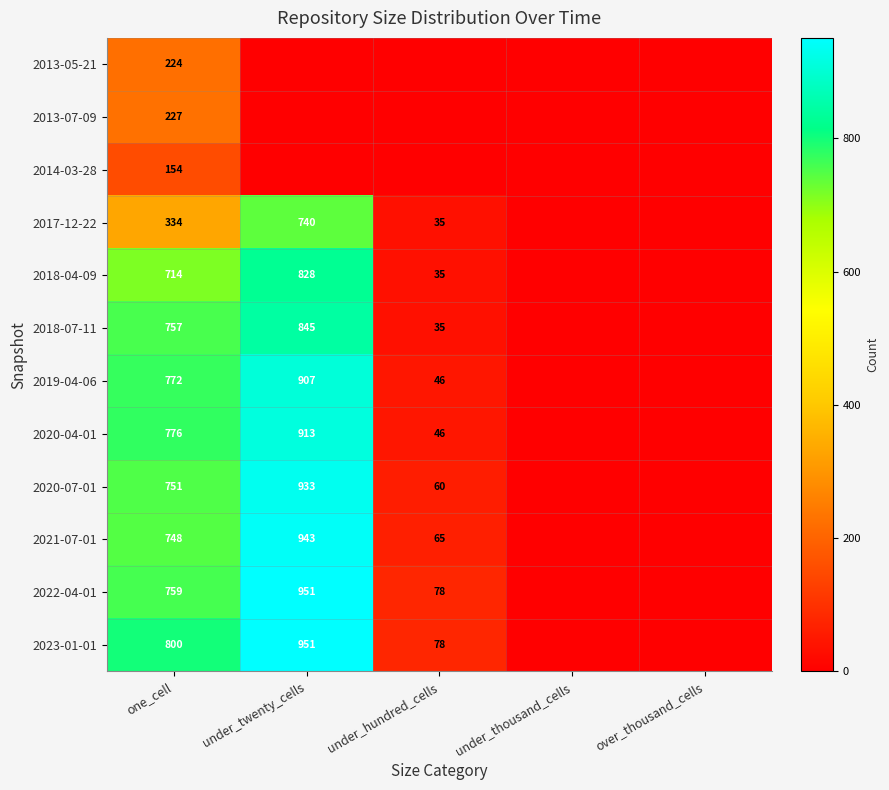

What is the difference between the highest and lowest values at under_hundred_cells?

78